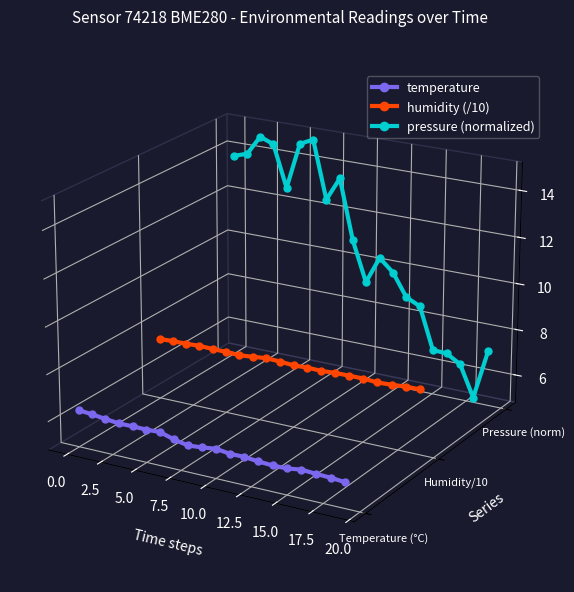

Which series has the largest range (max minus min)?

pressure (normalized)